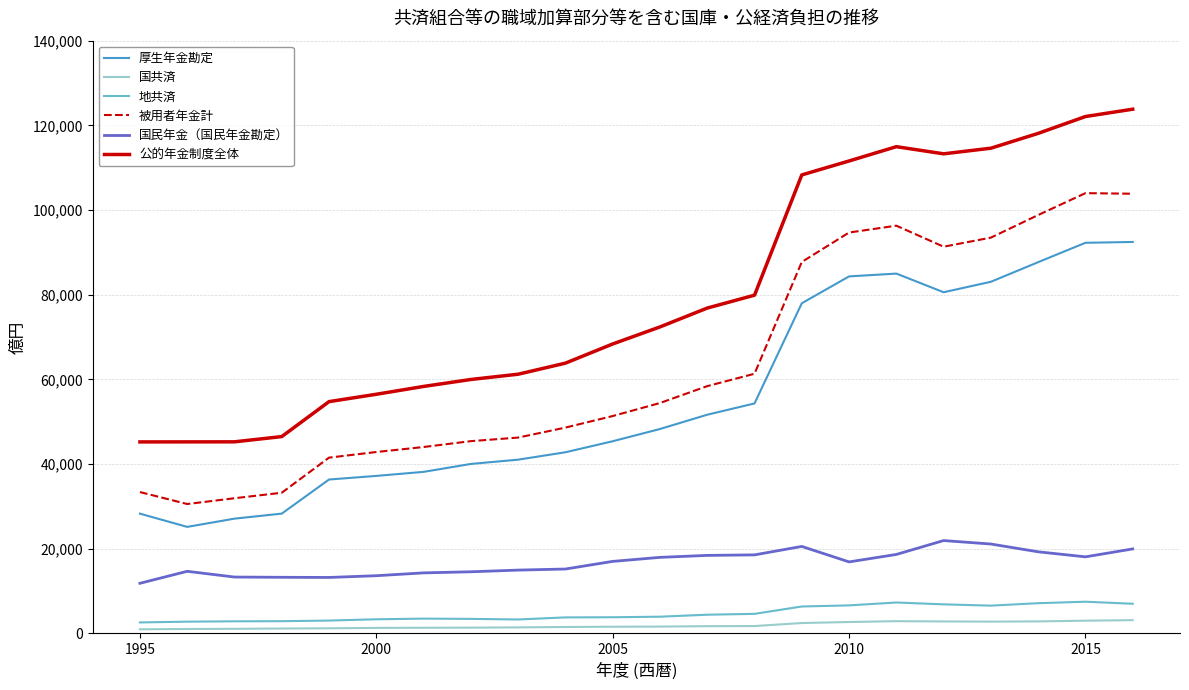

True or false: 国民年金（国民年金勘定） and 被用者年金計 cross at least once.

False